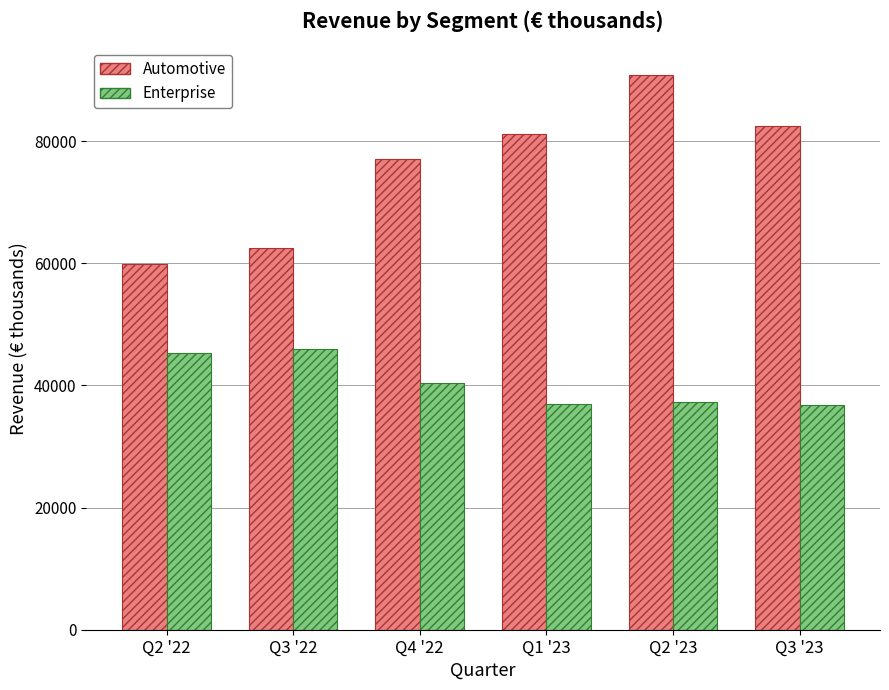

Is the value of Automotive at Q2 '22 greater than the value of Enterprise at Q2 '22?

Yes